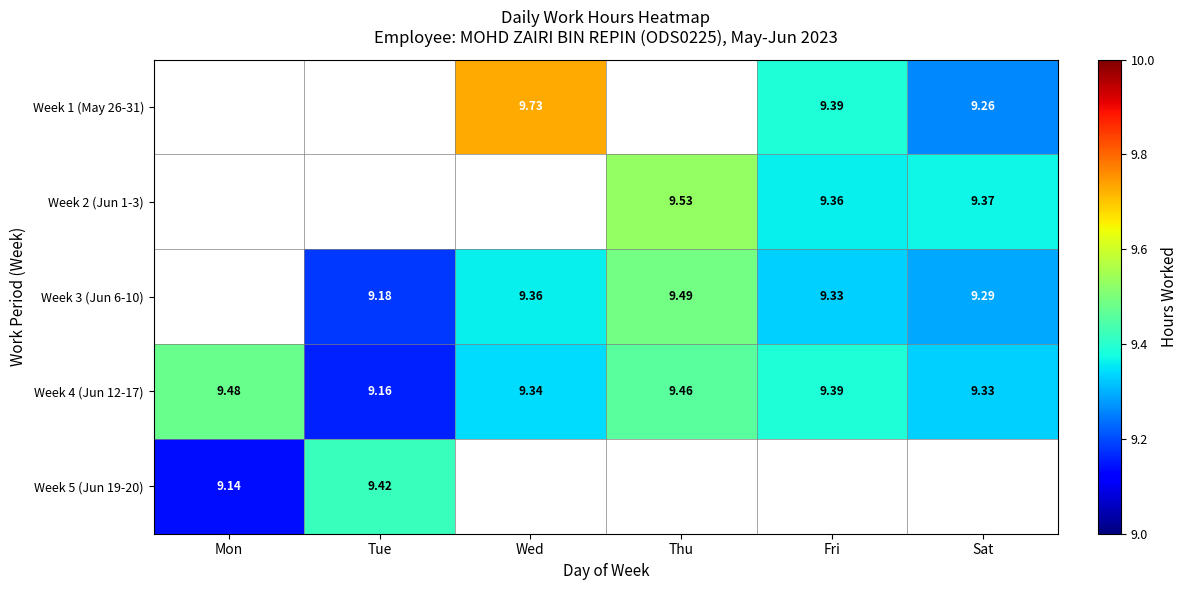

List the labels in order of Week 4 (Jun 12-17) value, largest first.

Mon, Thu, Fri, Wed, Sat, Tue